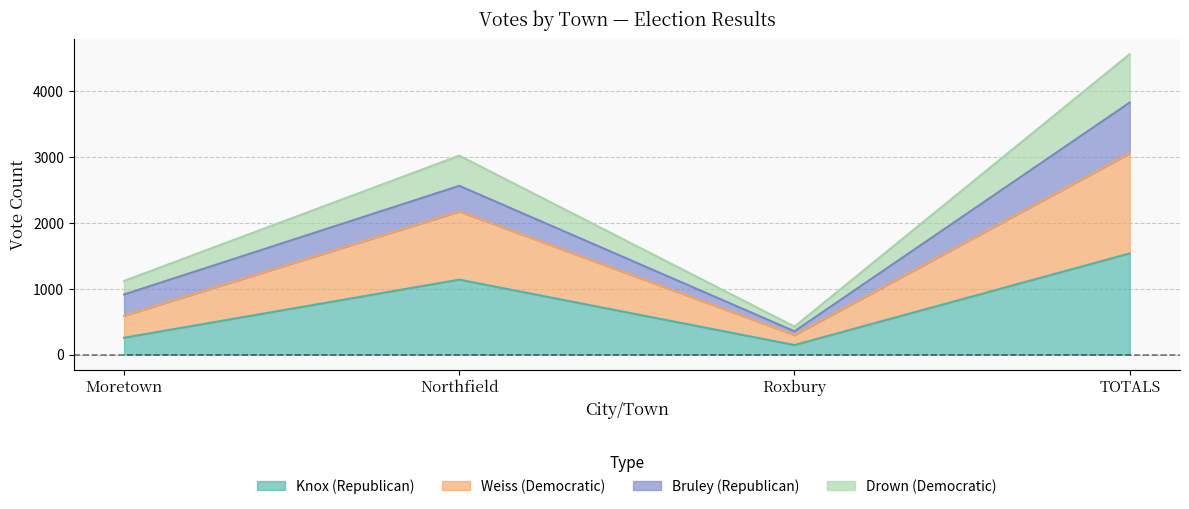

At which category is the sum across all series the highest?

TOTALS